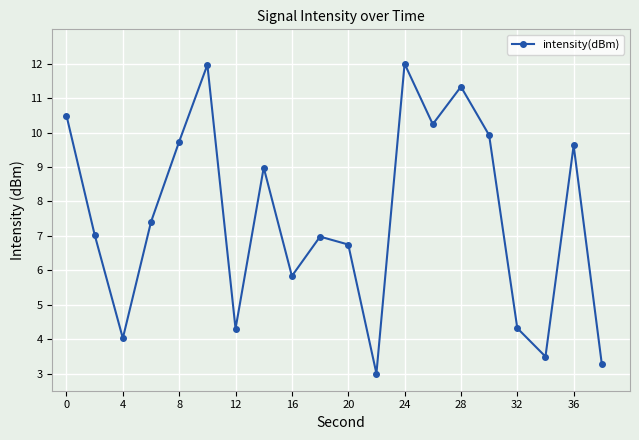

What is the value of the 19th point from the left?

9.6